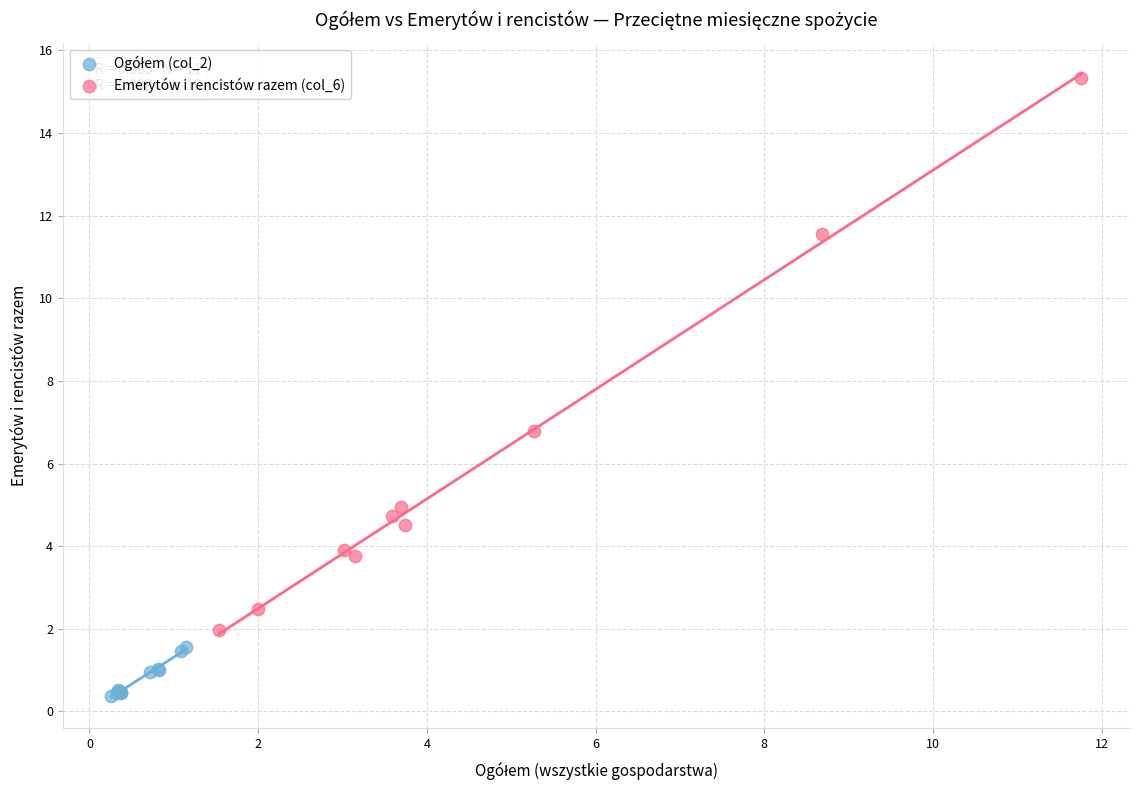

Which series reaches the maximum Y coordinate?

Emerytów i rencistów razem (col_6)